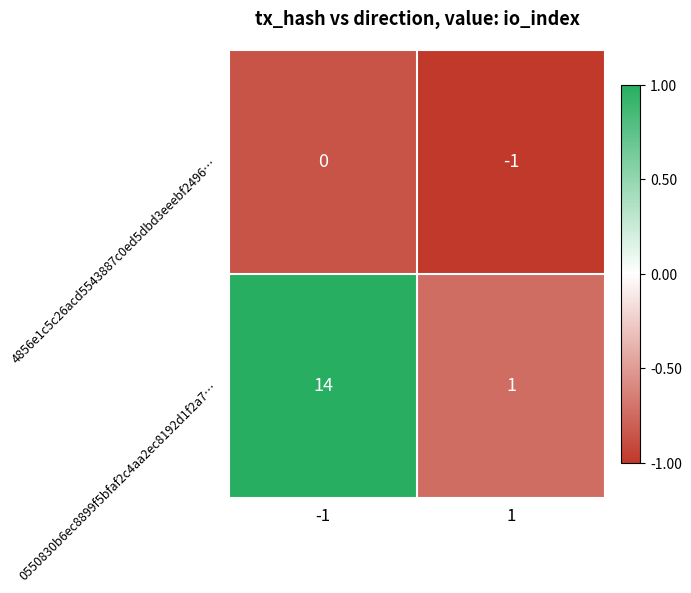

True or false: 4856e1c5c26acd5543887c0ed5dbd3eeebf2496… has a value of -1 at 1.

True